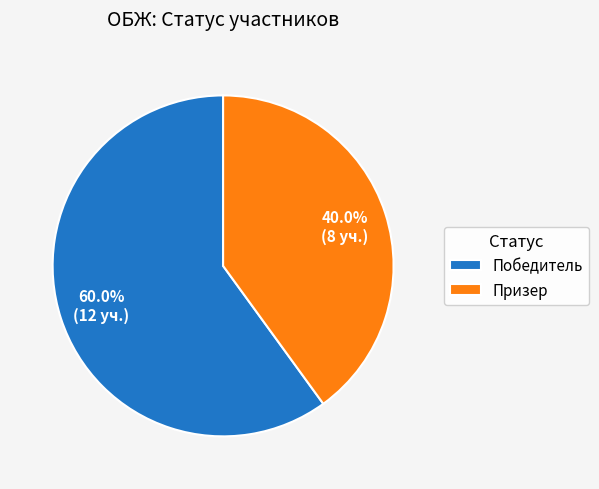

Is it true that Победитель is 60% of the pie?

True